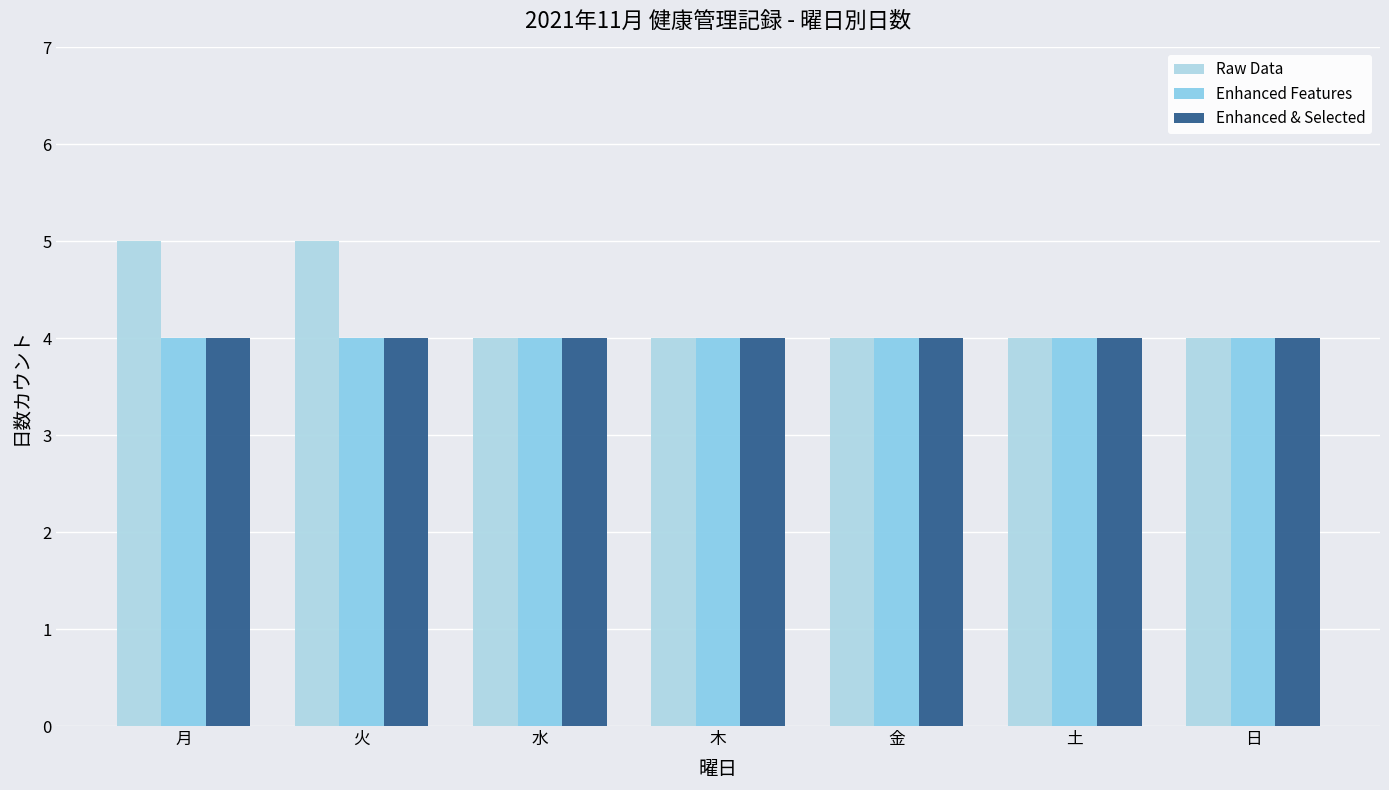

The value of Enhanced & Selected at 日 is 6. True or false?

False